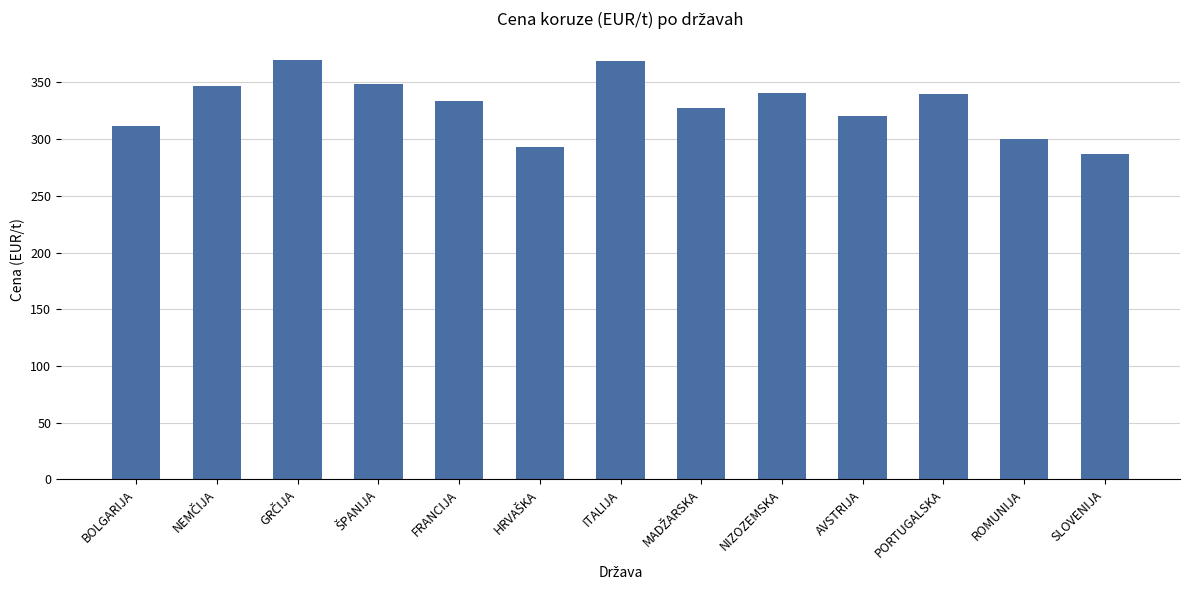

What is the change in value from ITALIJA to SLOVENIJA?

-81.9